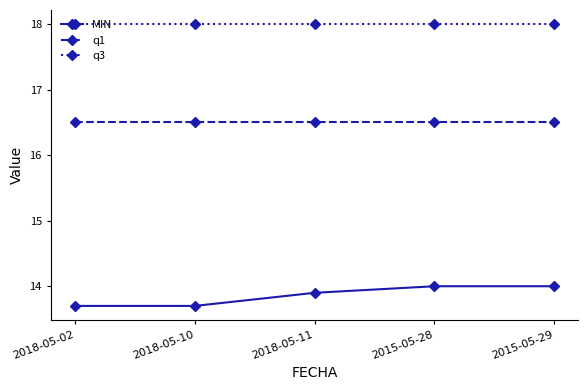

True or false: q1 has a value of 4.8 at 2015-05-29.

False